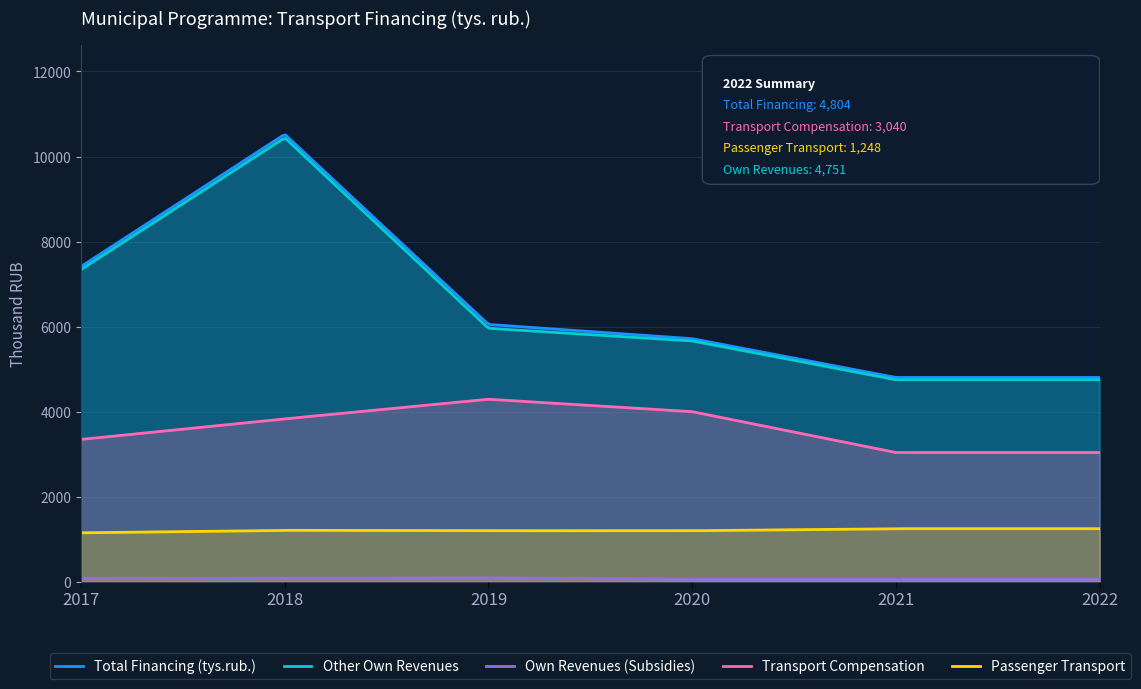

List the series in order of their peak value, lowest first.

Own Revenues (Subsidies), Passenger Transport, Transport Compensation, Other Own Revenues, Total Financing (tys.rub.)